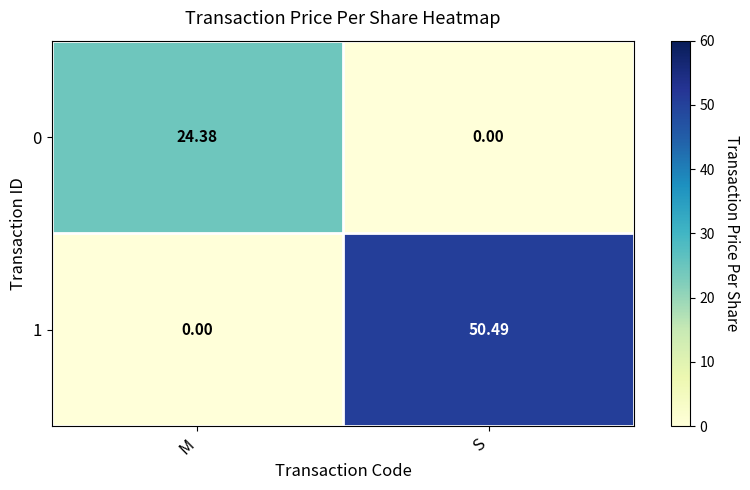

Which category has the highest value across all series?

S